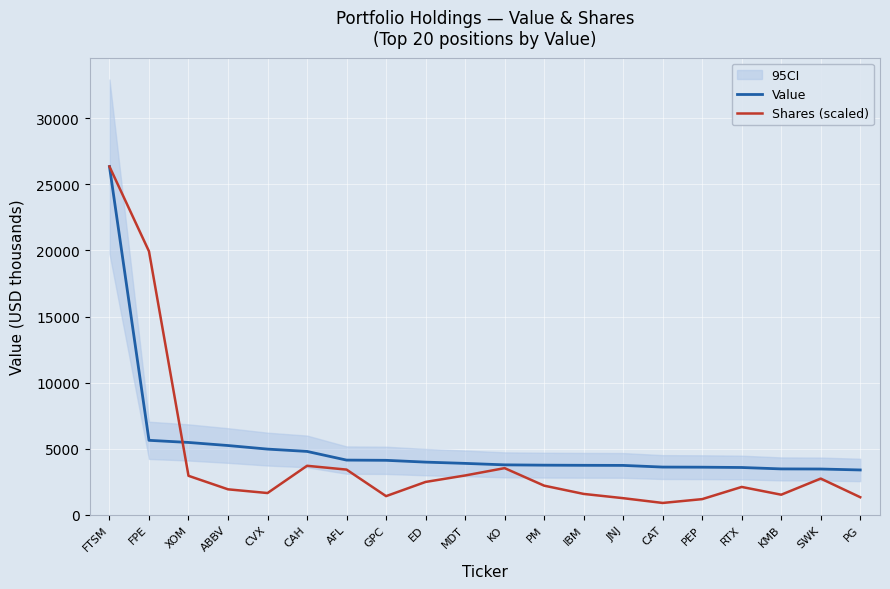

Reading left to right, extract all data points from this chart.

Value: FTSM=26353.0	FPE=5635.0	XOM=5474.0	ABBV=5241.0	CVX=4971.0	CAH=4795.0	AFL=4139.0	GPC=4122.0	ED=3986.0	MDT=3890.0	KO=3779.0	PM=3755.0	IBM=3744.0	JNJ=3737.0	CAT=3611.0	PEP=3602.0	RTX=3579.0	KMB=3472.0	SWK=3464.0	PG=3392.0
Shares (scaled): FTSM=26353.0	FPE=19936.5	XOM=2950.0	ABBV=1927.5	CVX=1646.3	CAH=3707.6	AFL=3420.1	GPC=1411.9	ED=2485.8	MDT=2975.0	KO=3531.0	PM=2205.3	IBM=1579.6	JNJ=1257.4	CAT=896.0	PEP=1185.1	RTX=2107.8	KMB=1520.1	SWK=2740.8	PG=1330.3